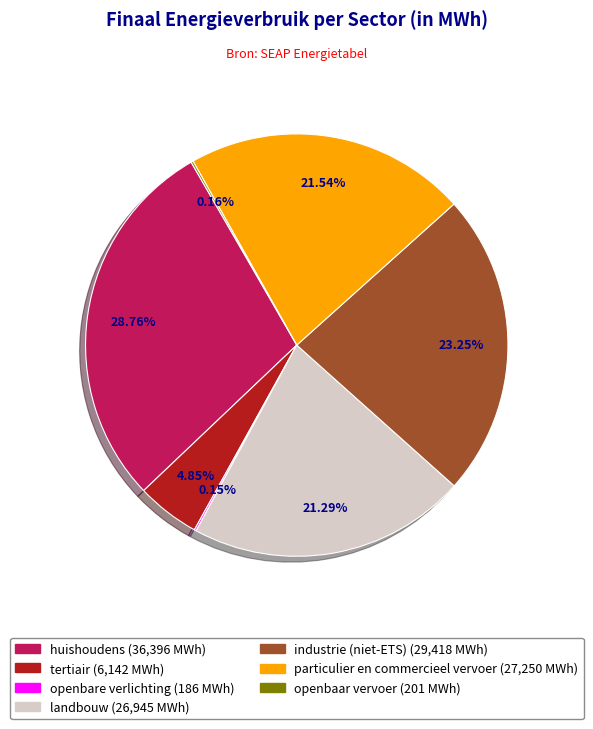

Between tertiair and particulier en commercieel vervoer, which is larger?

particulier en commercieel vervoer